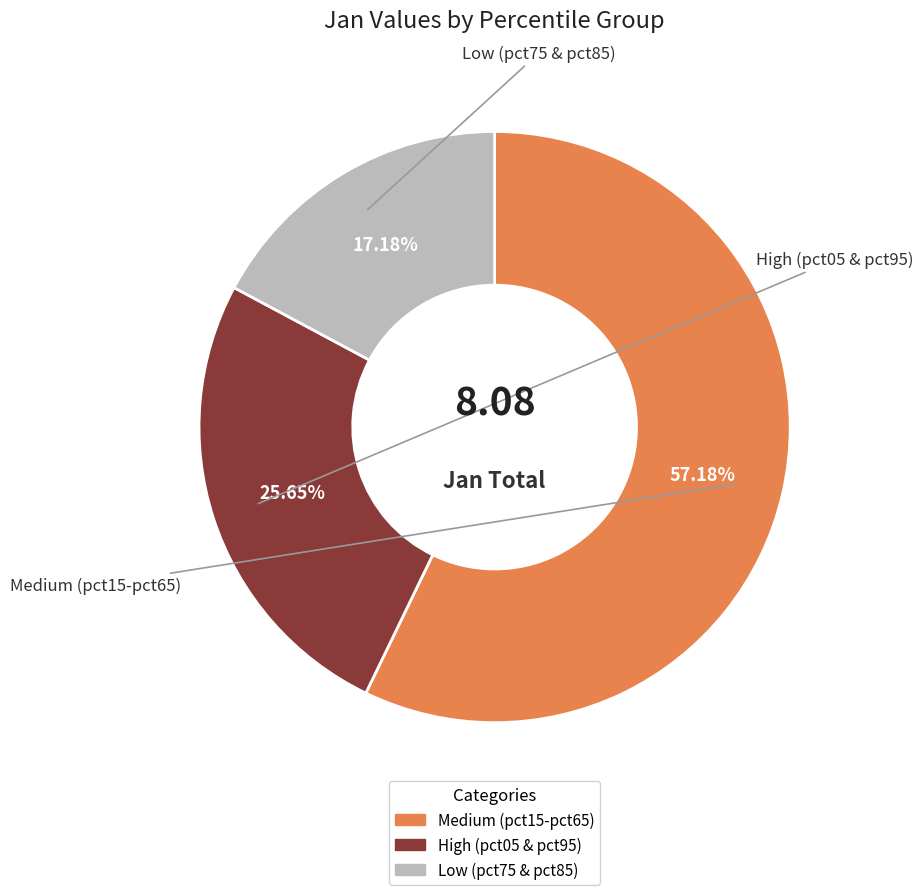

Does any single category account for the majority?

Yes